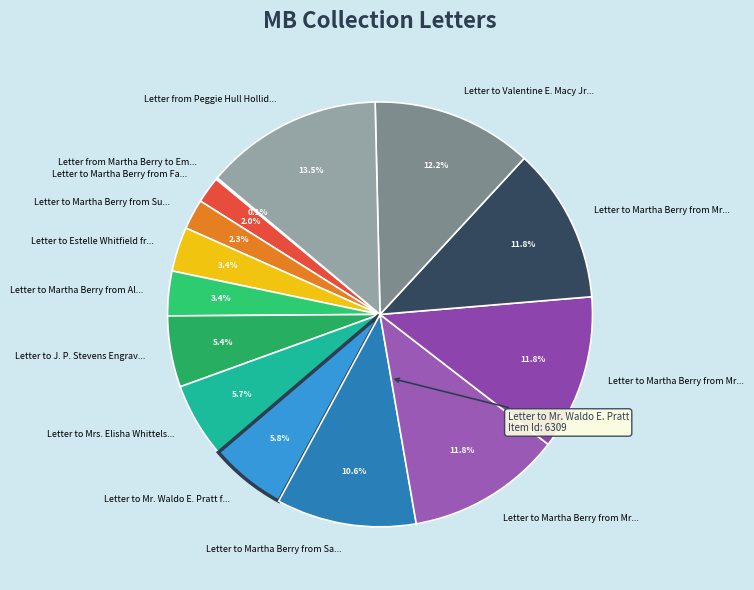

What is the smallest slice in the pie chart?

Letter from Martha Berry to Emily Vanderbilt Hammond